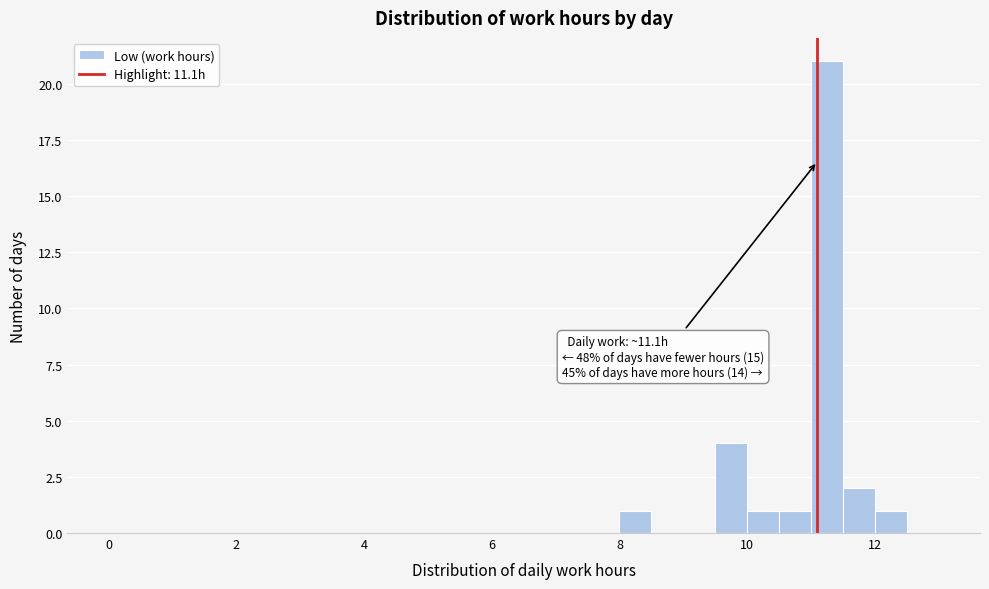

Read against the x-axis, roughly where is the centre of the tallest bar?

11.2